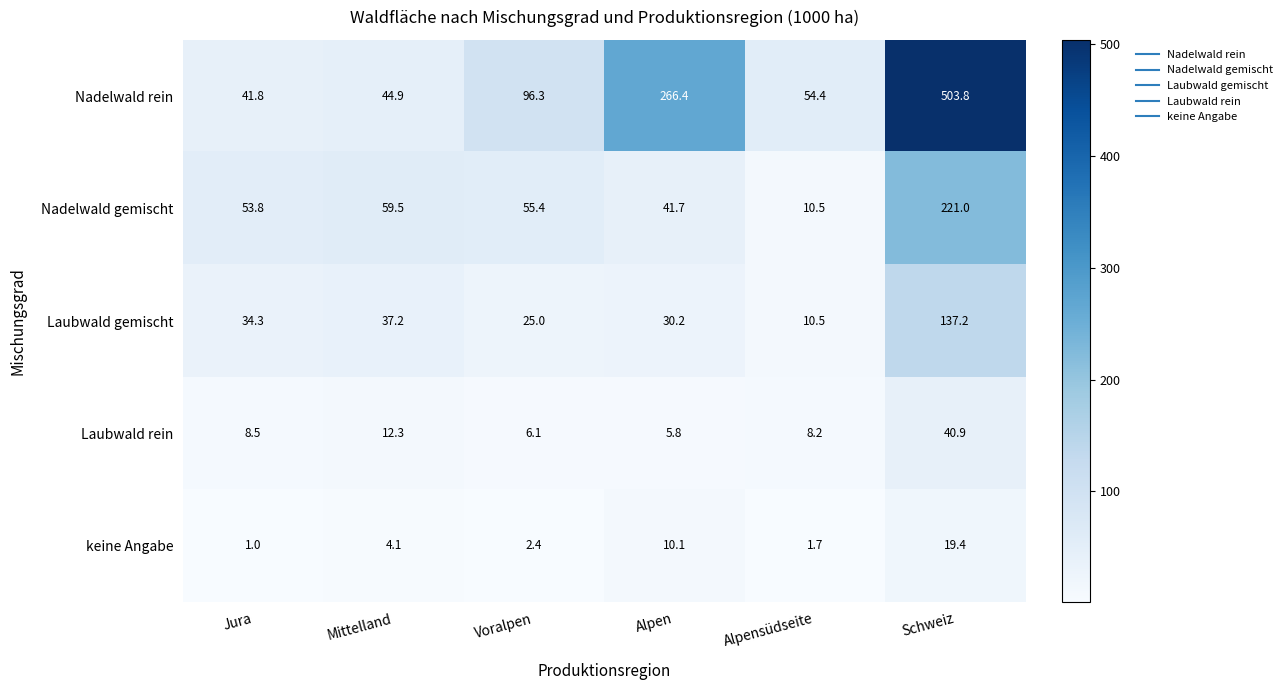

Reading left to right, list all the values displayed in this chart.

Nadelwald rein: Jura=41.8	Mittelland=44.9	Voralpen=96.3	Alpen=266.4	Alpensüdseite=54.4	Schweiz=503.8
Nadelwald gemischt: Jura=53.8	Mittelland=59.5	Voralpen=55.4	Alpen=41.7	Alpensüdseite=10.5	Schweiz=221.0
Laubwald gemischt: Jura=34.3	Mittelland=37.2	Voralpen=25.0	Alpen=30.2	Alpensüdseite=10.5	Schweiz=137.2
Laubwald rein: Jura=8.5	Mittelland=12.3	Voralpen=6.1	Alpen=5.8	Alpensüdseite=8.2	Schweiz=40.9
keine Angabe: Jura=1.0	Mittelland=4.1	Voralpen=2.4	Alpen=10.1	Alpensüdseite=1.7	Schweiz=19.4